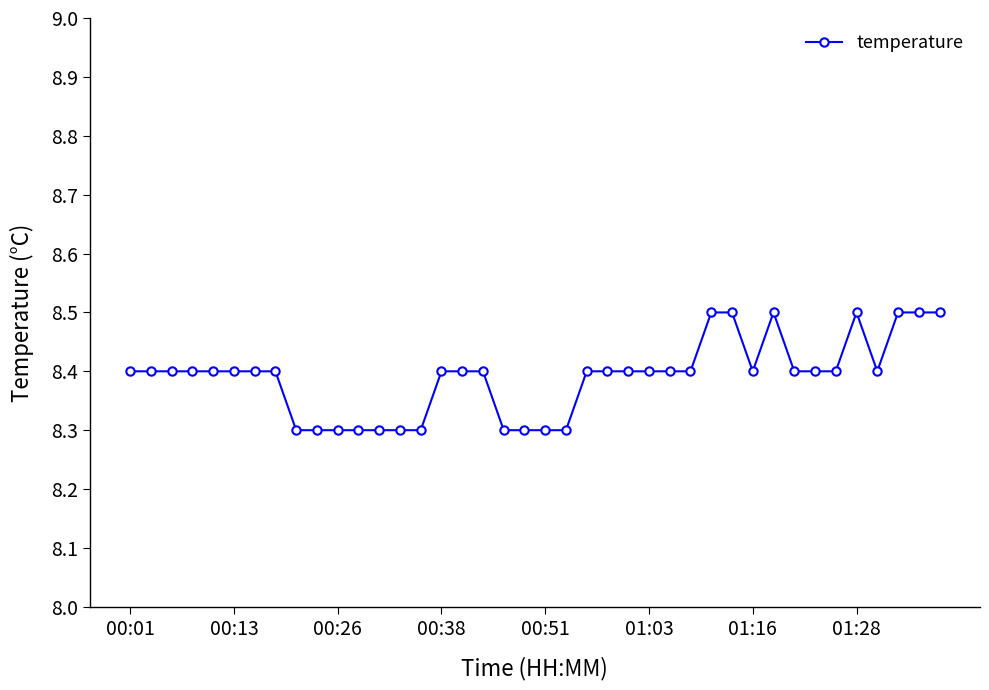

Is this an area chart (filled region under the line)?

No